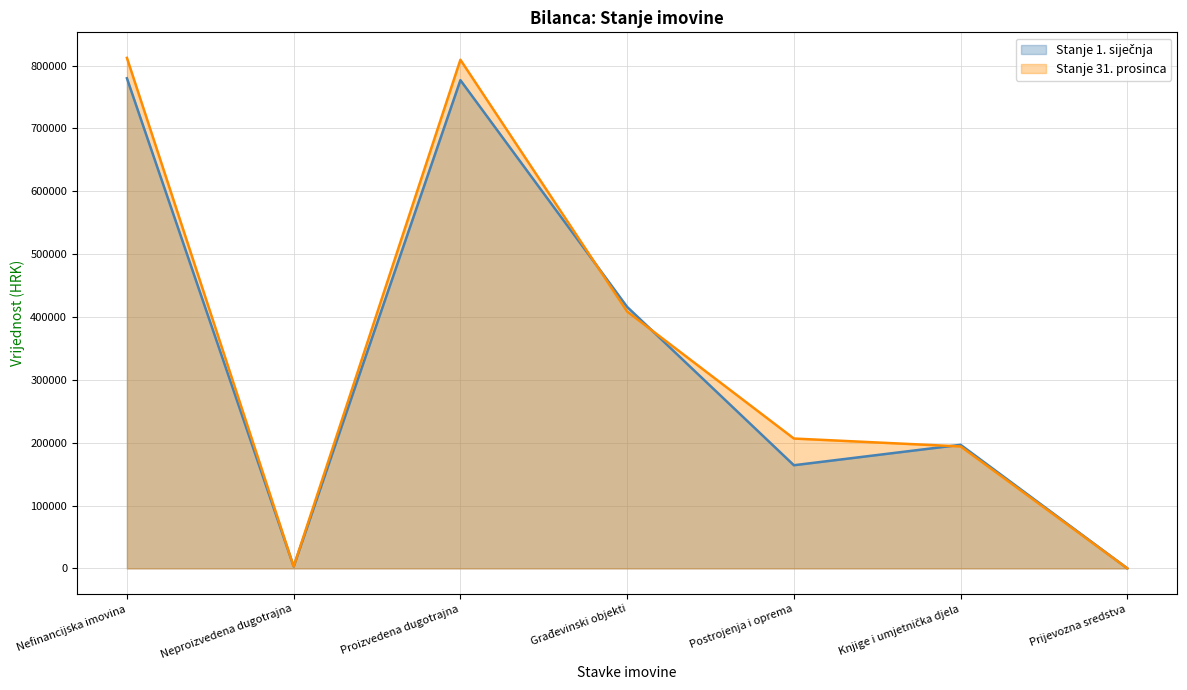

Between which two adjacent categories do Stanje 31. prosinca and Stanje 1. siječnja first intersect?

Proizvedena dugotrajna and Građevinski objekti